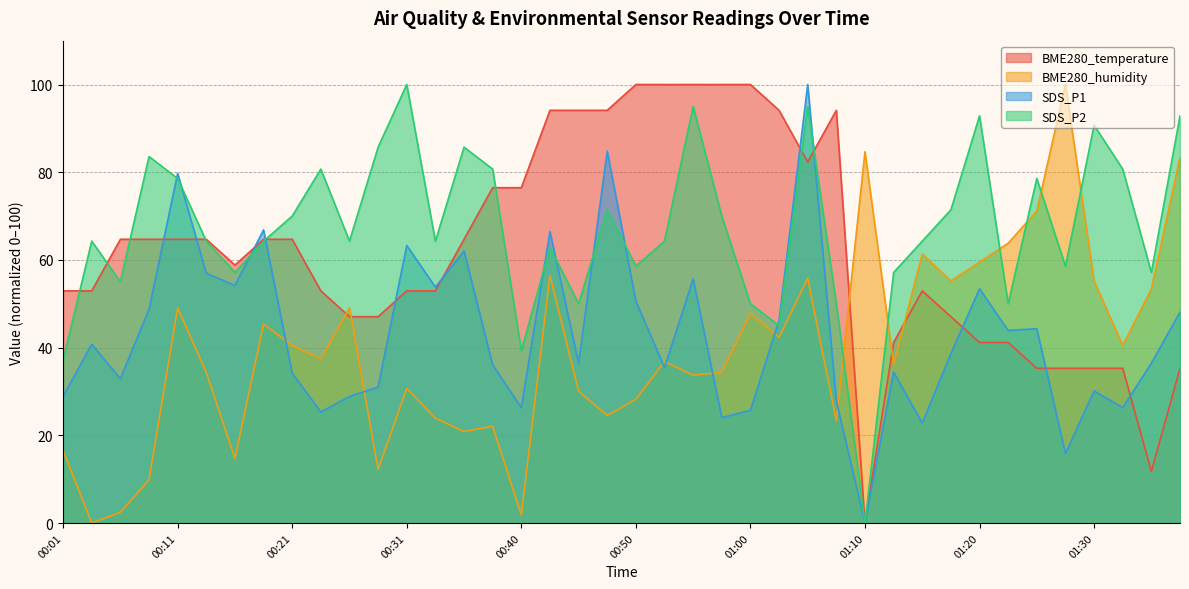

What are all the series names shown in the legend?

BME280_temperature, BME280_humidity, SDS_P1, SDS_P2